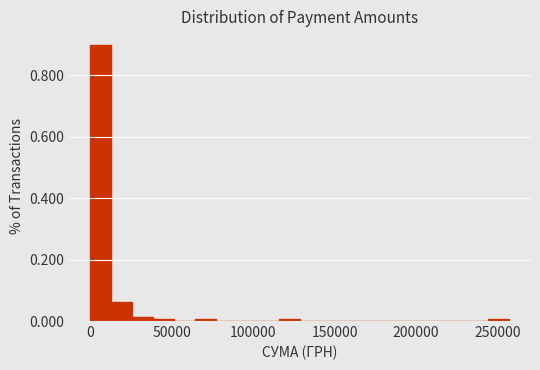

Around what value on the x-axis is the tallest bar? Give the approximate position of its centre, as read against the axis.

5000